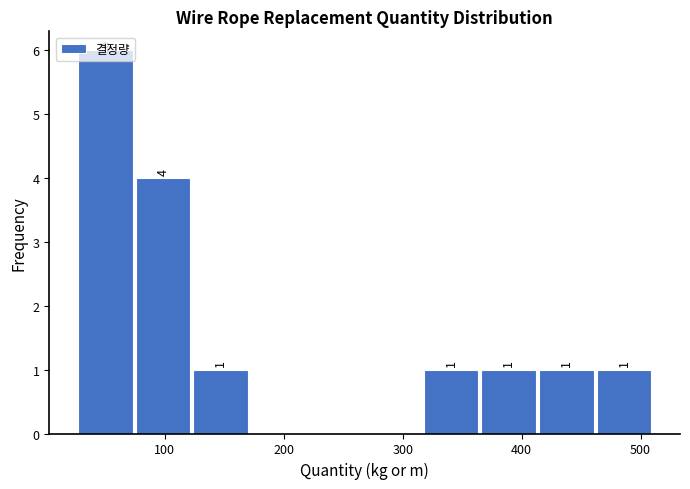

Which range on the x-axis has the tallest bar?

30 to 80